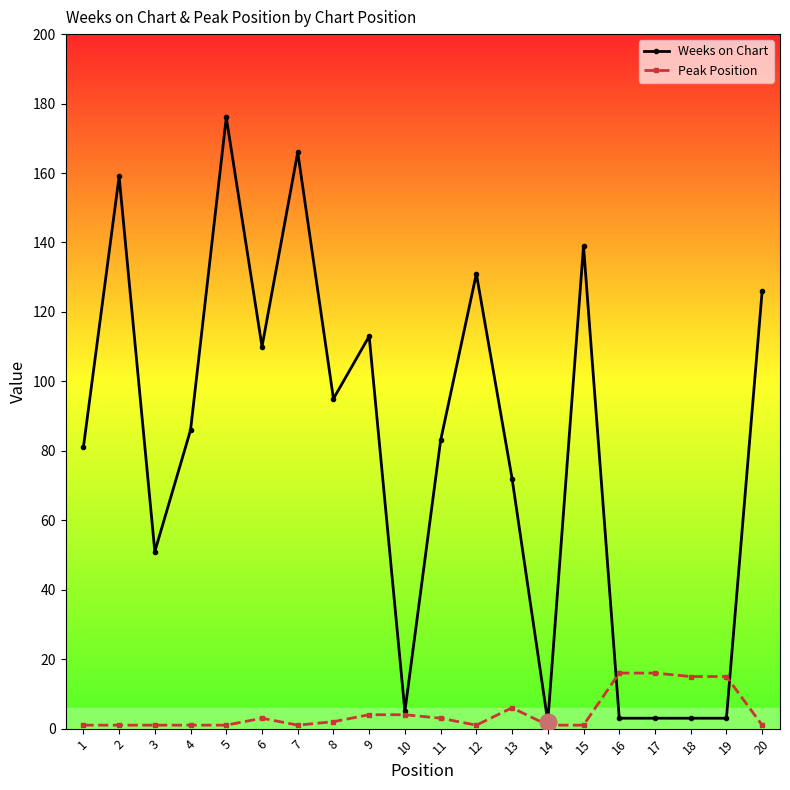

How many categories are shown in the chart?

20